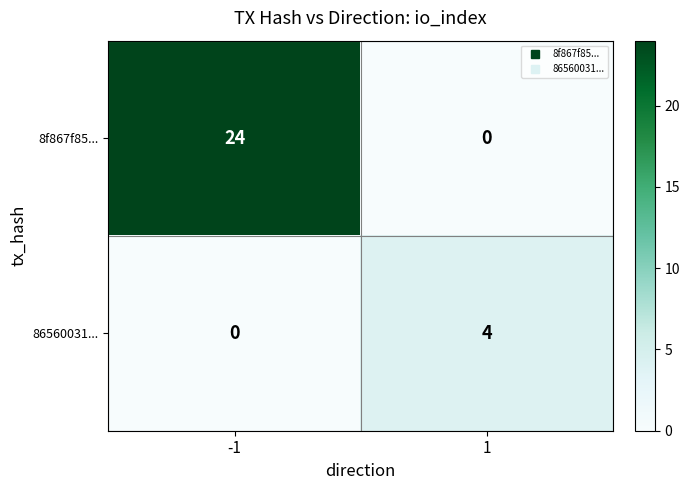

Which series changed the most between -1 and 1?

8f867f85...